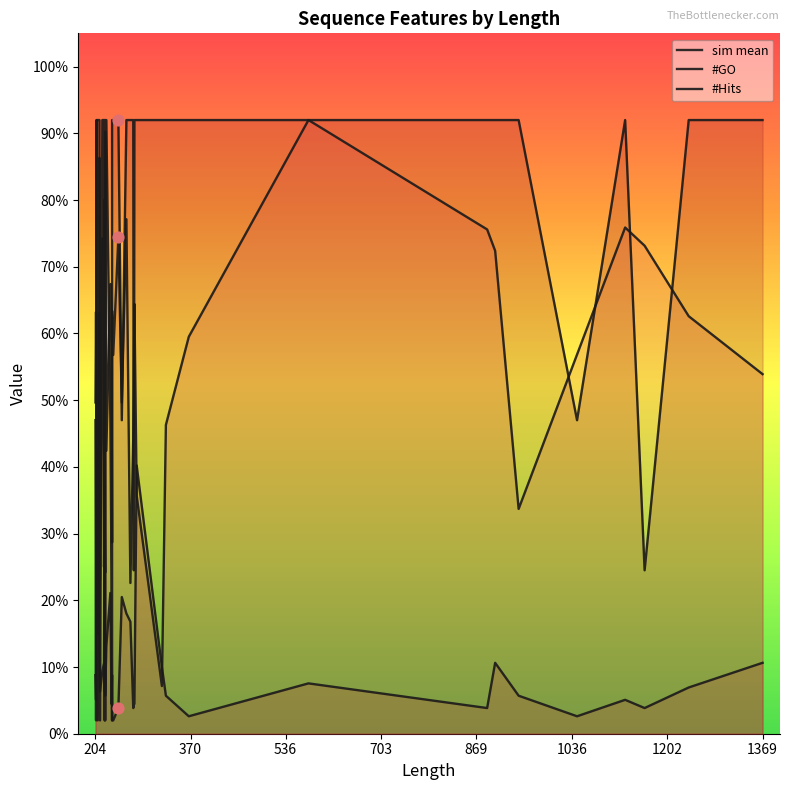

Is the value of sim mean at 14 greater than the value of #GO at 24?

Yes